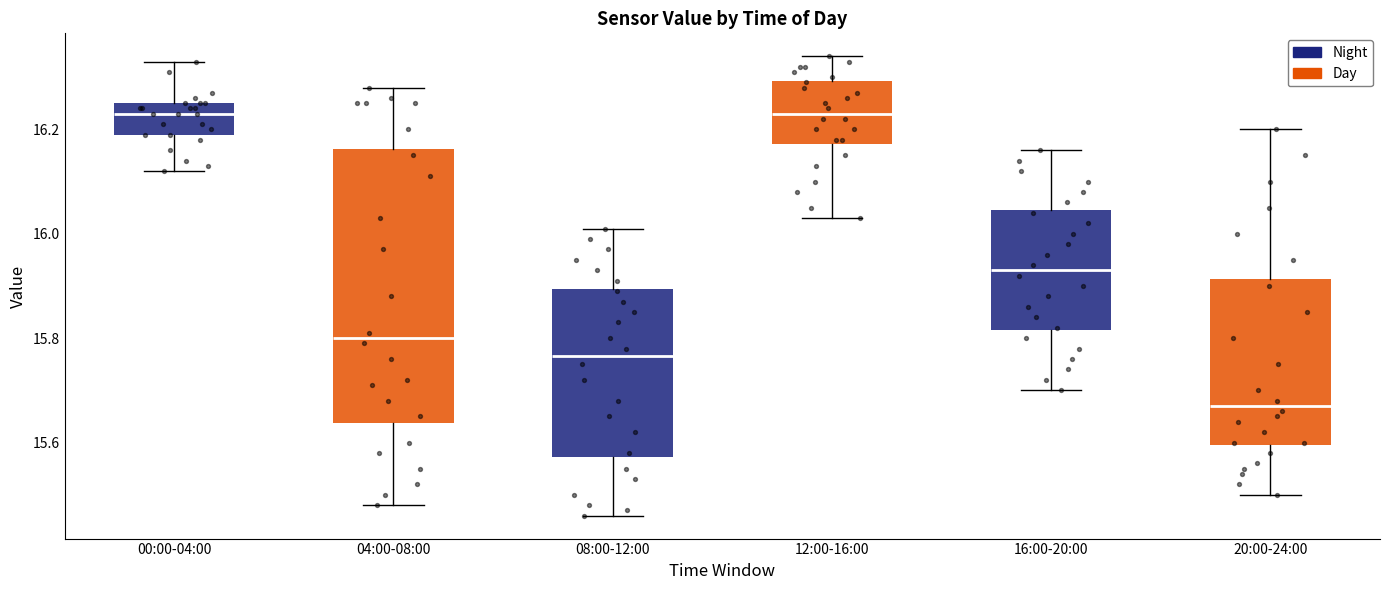

Where is the lower edge of the box for 08:00-12:00 on the y-axis? The values are not printed on the chart, so give them approximately, as read against the axis.

15.58